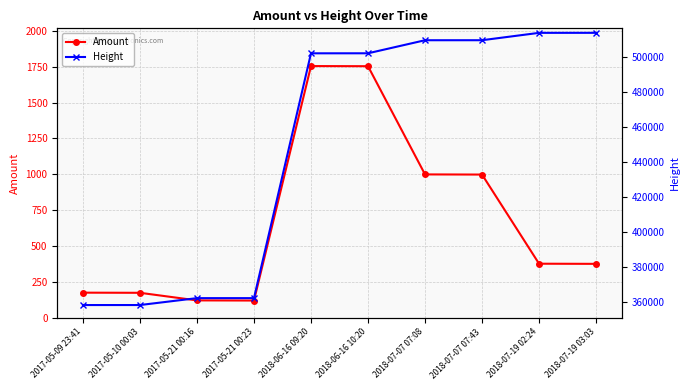

What are all the series names shown in the legend?

Amount, Height